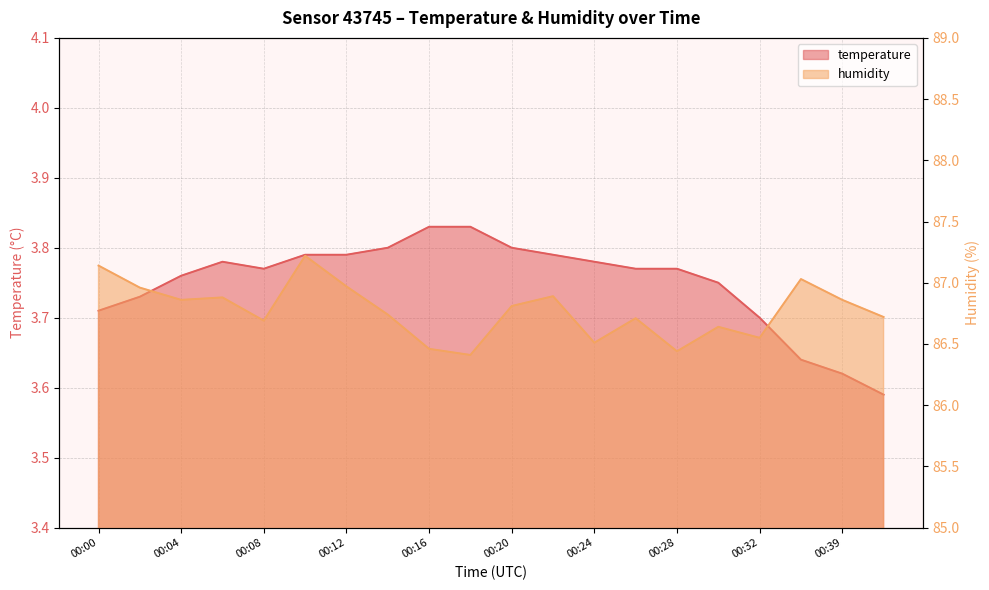

List the series in order of their overall mean, lowest first.

temperature, humidity